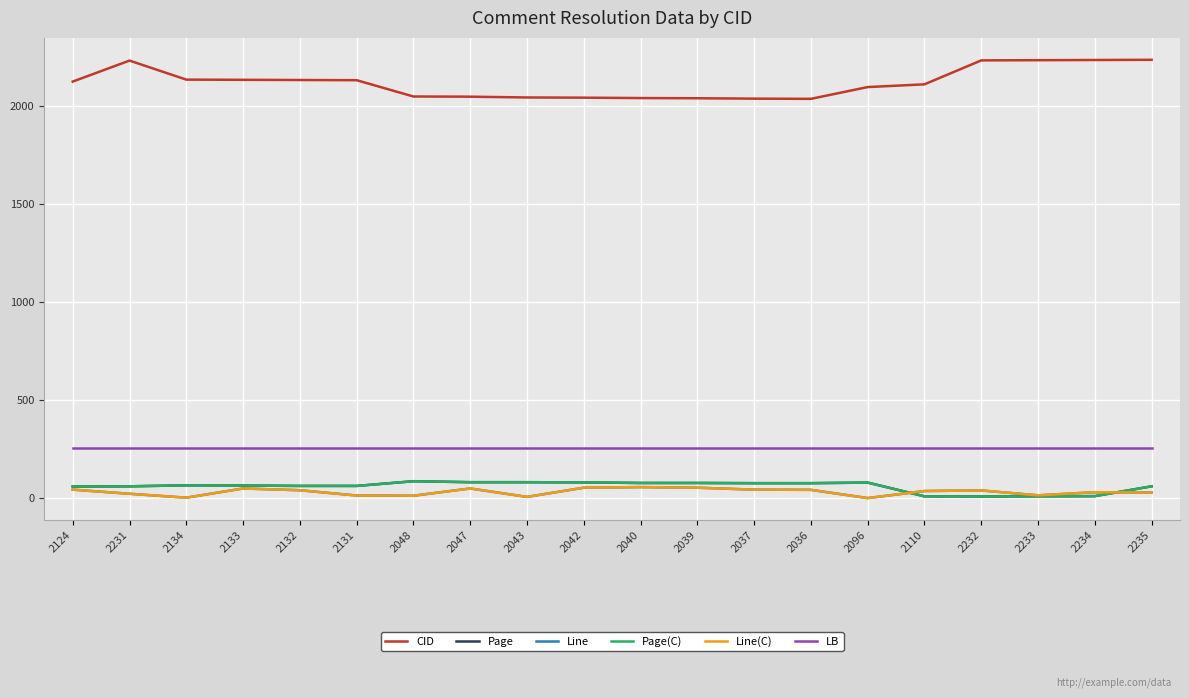

Is this an area chart (filled region under the line)?

No